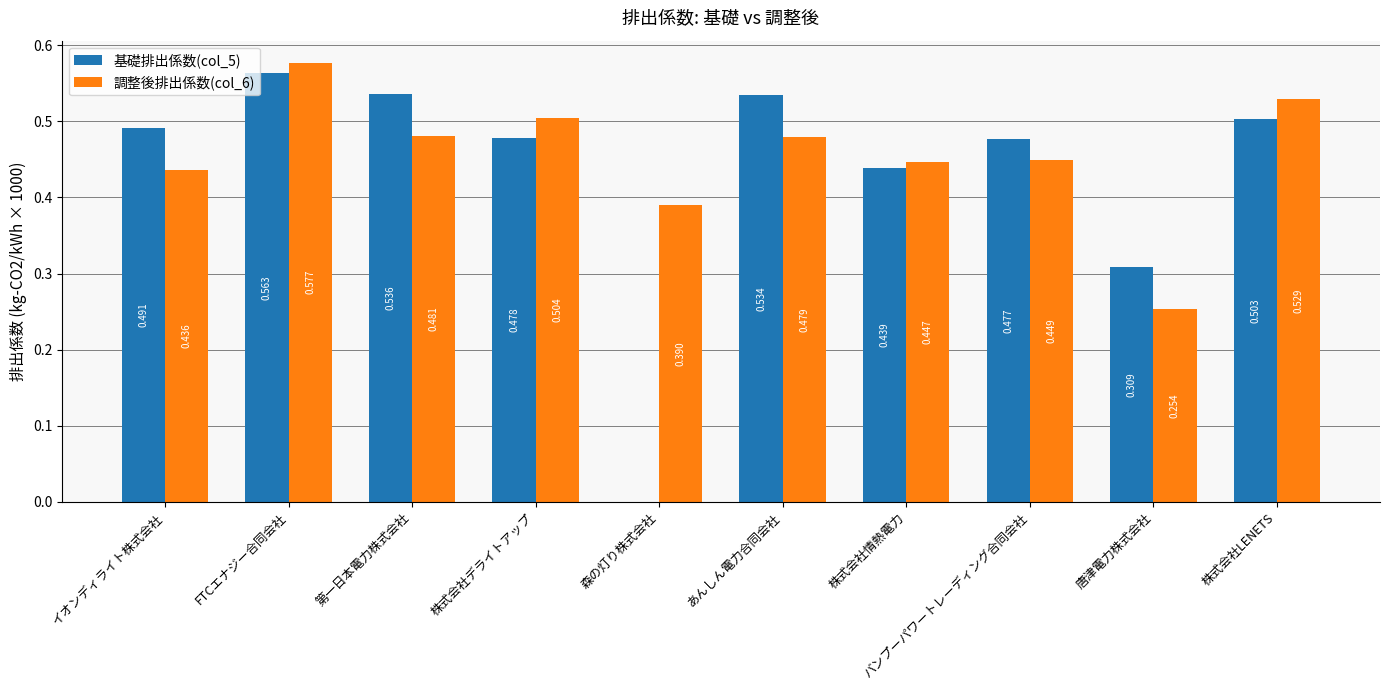

Where is 基礎排出係数(col_5) nearest to the value 0?

森の灯り株式会社